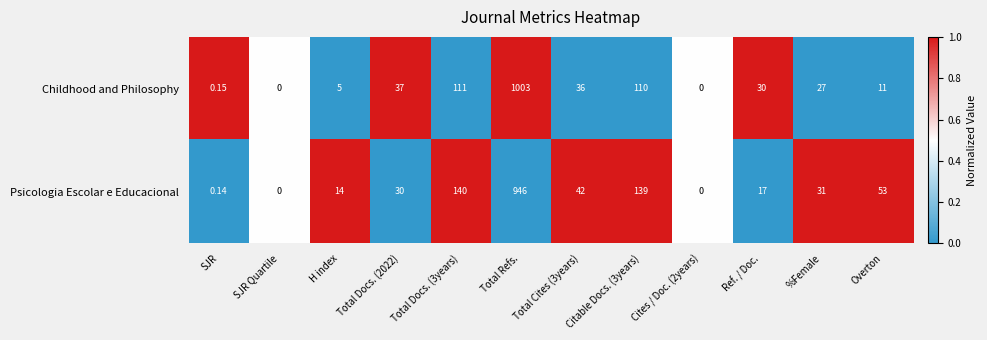

At which category is the sum across all series the highest?

Total Refs.